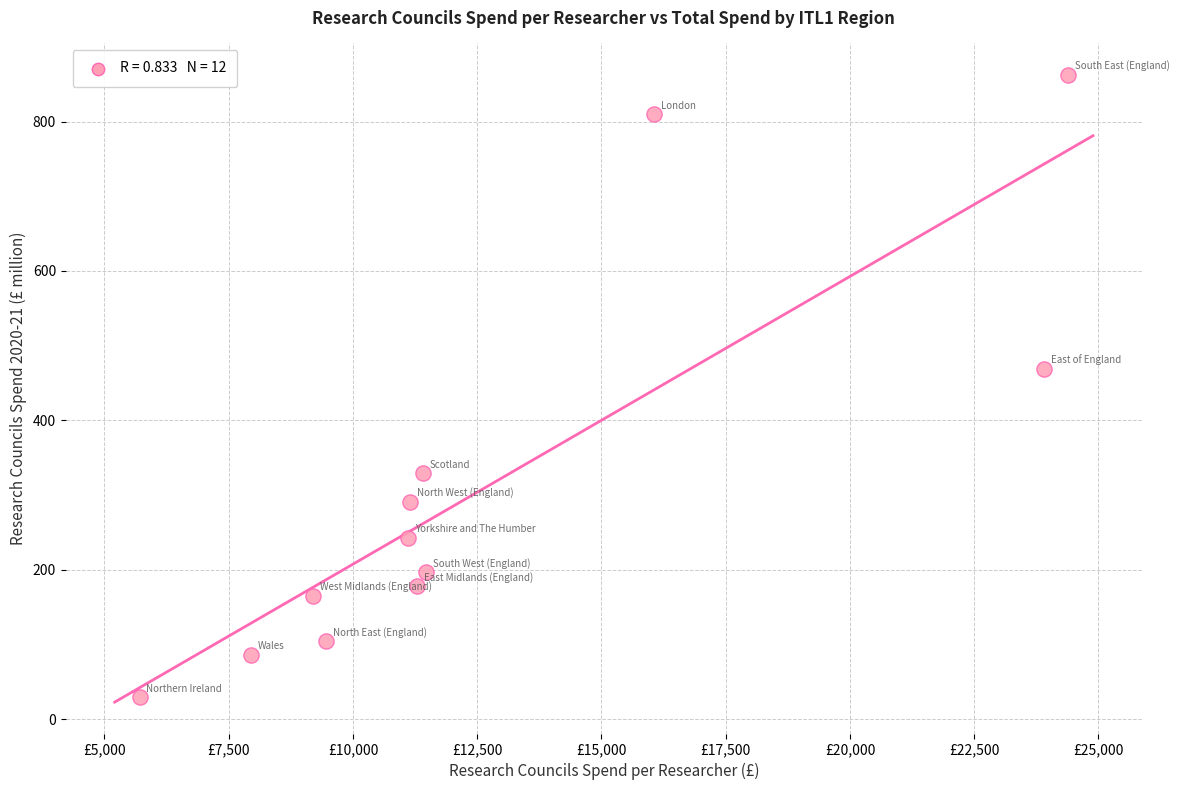

What Y value in the scatter plot is closest to 445?

469.4